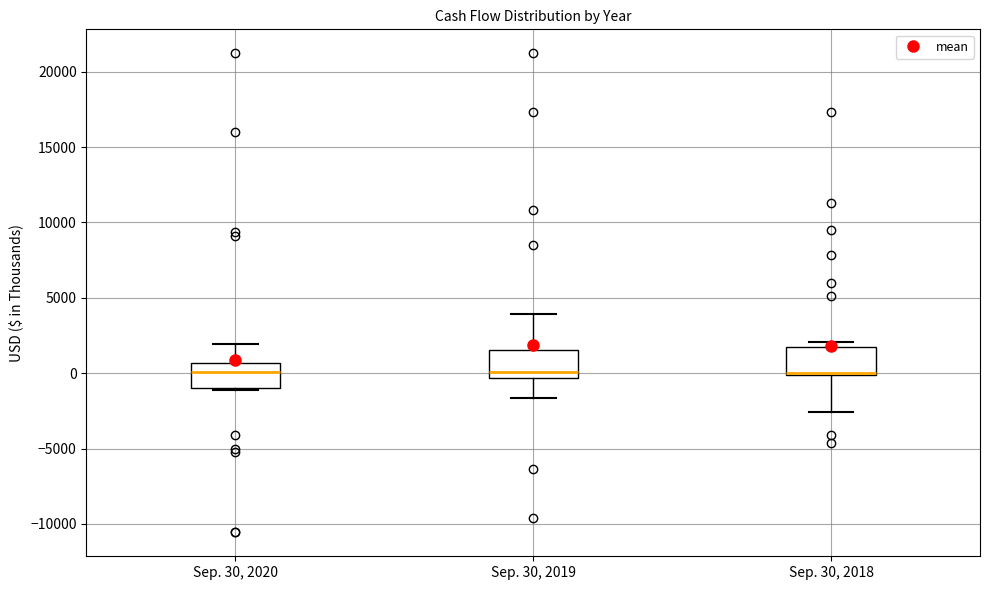

Reading left to right, transcribe this box plot: for each box, give where its median line is, the range the box spans, and where its two whiskers end, as read against the y-axis. The values are not printed on the chart, so give them approximately, as read against the axis.

Sep. 30, 2020: median 0, box -1000 to 500, whiskers -1000 (just below the box's lower edge) to 2000
Sep. 30, 2019: median 0, box -500 to 1500, whiskers -1500 to 4000
Sep. 30, 2018: median 0, box 0 to 2000, whiskers -2500 to 2000 (just above the box's upper edge)